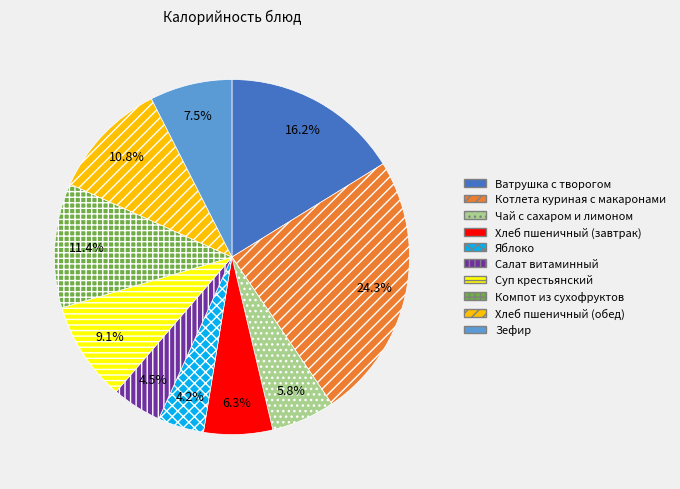

What is the largest slice in the pie chart?

Котлета куриная с макаронами